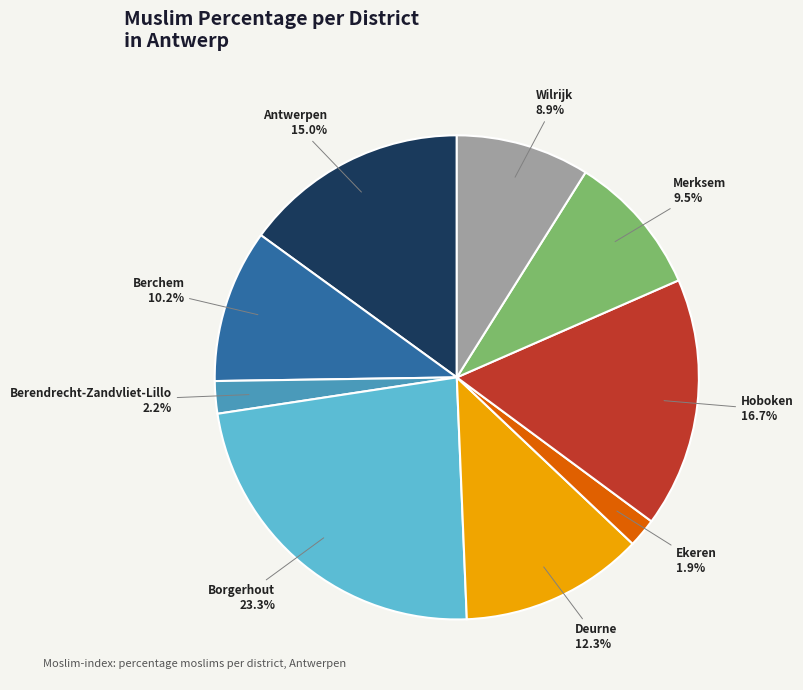

Is there a majority slice in this chart?

No